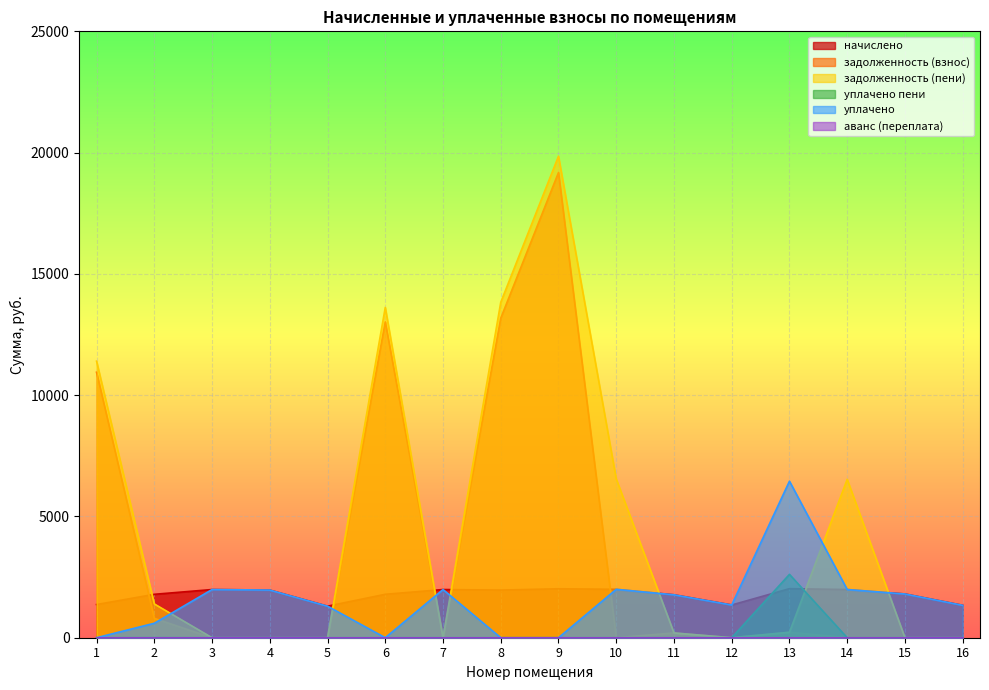

Reading left to right, list all the values displayed in this chart.

начислено: 1=1367.7	2=1790.0	3=1986.9	4=1964.7	5=1300.9	6=1790.9	7=1986.9	8=1964.7	9=2018.2	10=1995.8	11=1770.4	12=1349.9	13=2022.6	14=1986.9	15=1804.3	16=1336.5
задолженность (взнос): 1=10945.0	2=796.7	3=0.0	4=0.0	5=0.0	6=13020.0	7=0.0	8=13173.5	9=19179.5	10=0.0	11=196.7	12=0.0	13=224.7	14=0.0	15=0.0	16=0.0
задолженность (пени): 1=11400.9	2=1393.4	3=0.0	4=0.0	5=0.0	6=13617.0	7=0.0	8=13828.5	9=19852.2	10=6548.1	11=196.7	12=0.0	13=224.7	14=6530.7	15=0.0	16=0.0
уплачено пени: 1=0.0	2=2.2	3=0.0	4=0.0	5=0.0	6=0.0	7=0.0	8=0.0	9=0.0	10=0.0	11=0.0	12=0.0	13=2612.4	14=0.0	15=0.0	16=0.0
уплачено: 1=0.0	2=596.7	3=1986.9	4=1964.7	5=1300.9	6=0.0	7=1986.9	8=0.0	9=0.0	10=1995.8	11=1770.4	12=1349.9	13=6454.5	14=1986.9	15=1804.3	16=1336.5